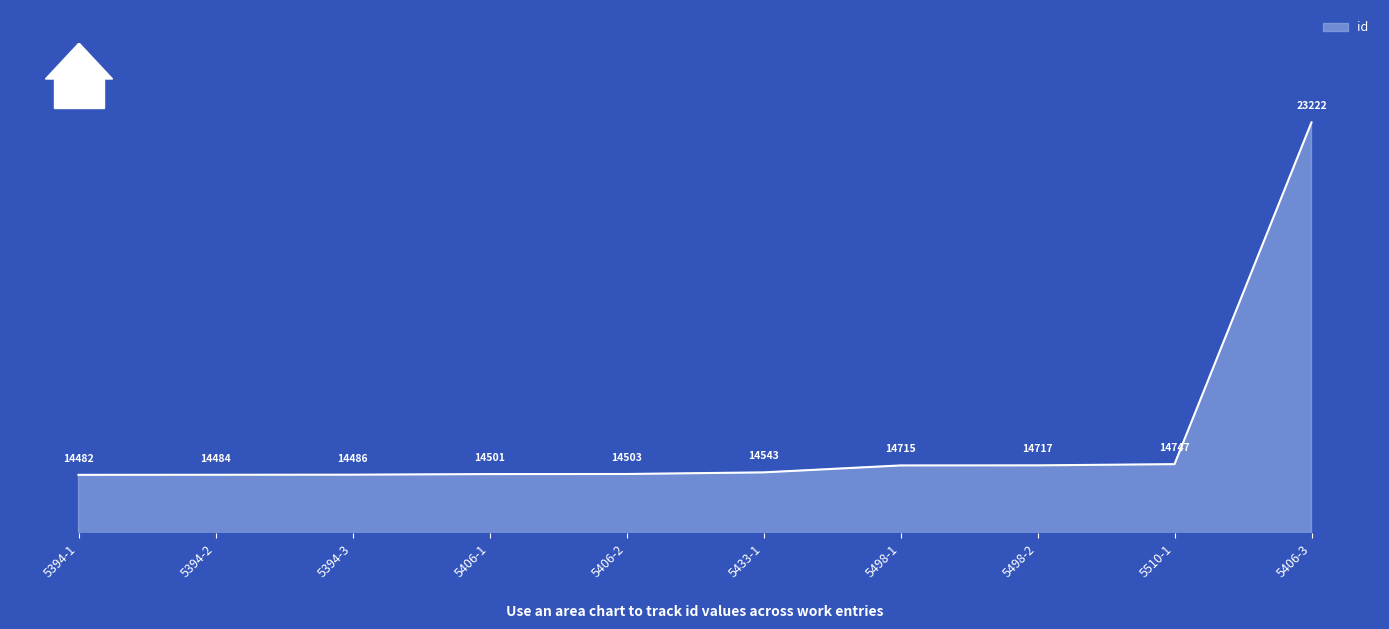

Approximately how many times larger is the value at 5498-1 compared to 5406-2?

1.0